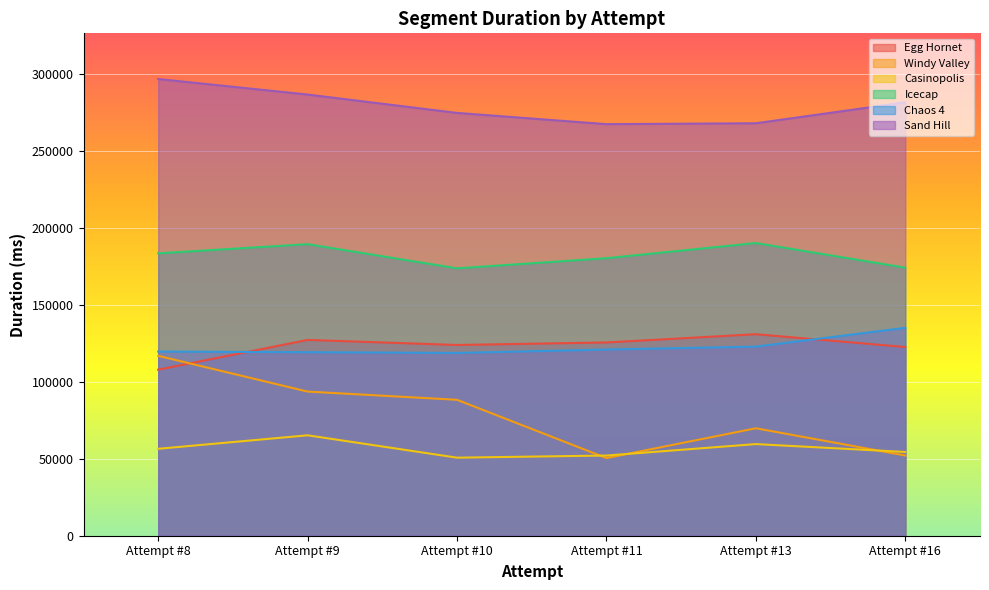

List the labels in order of Icecap value, smallest first.

Attempt #10, Attempt #16, Attempt #11, Attempt #8, Attempt #9, Attempt #13